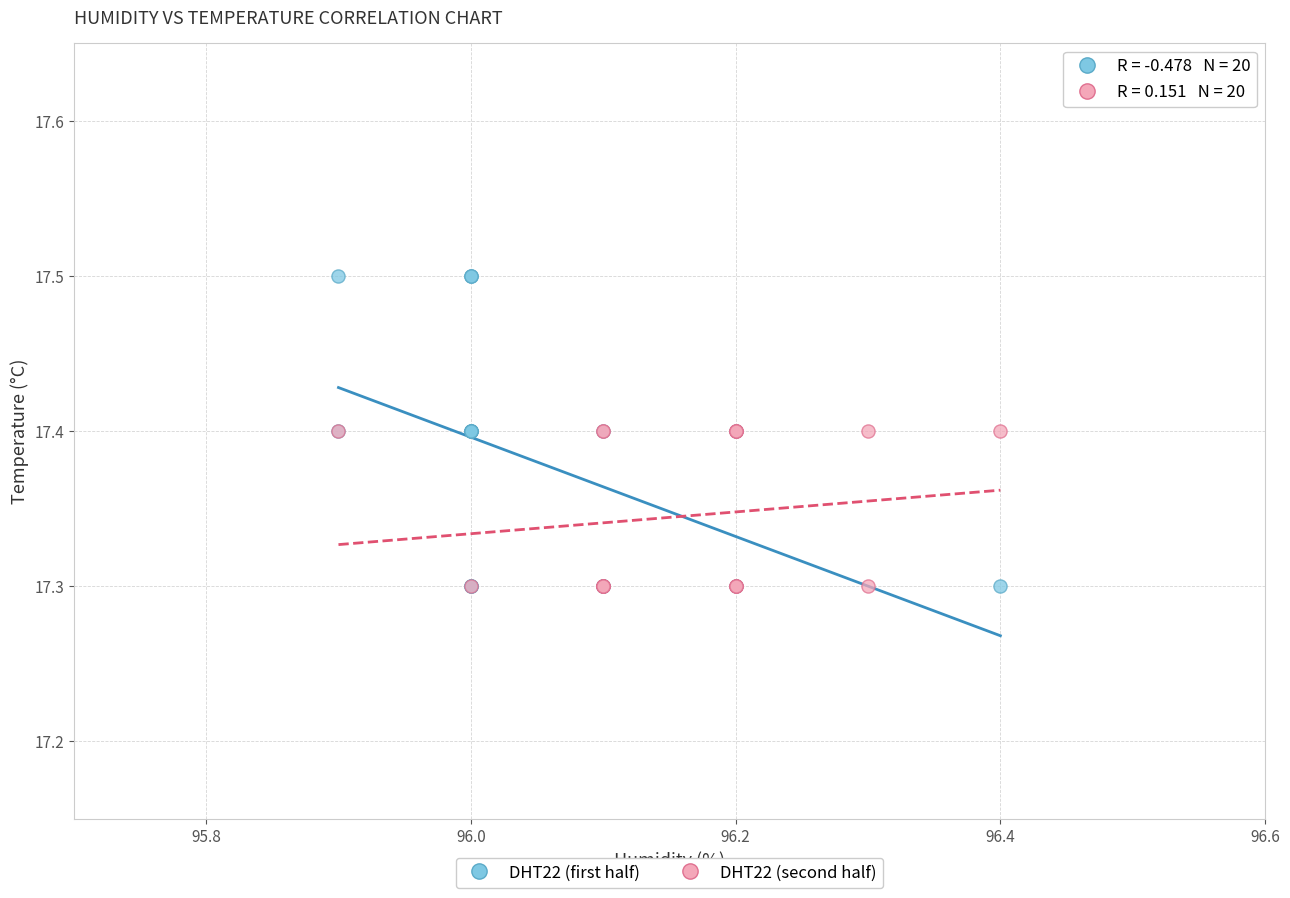

What are all the series names shown in the legend?

DHT22 (first half), DHT22 (second half)